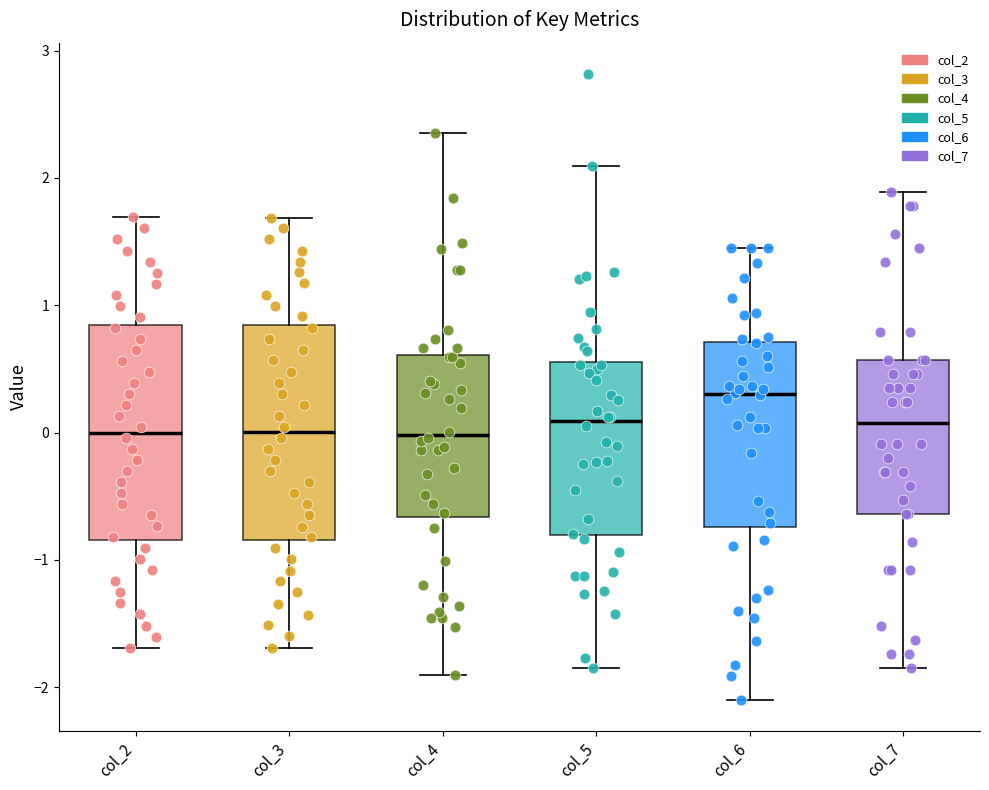

Which box has the highest median line?

col_6